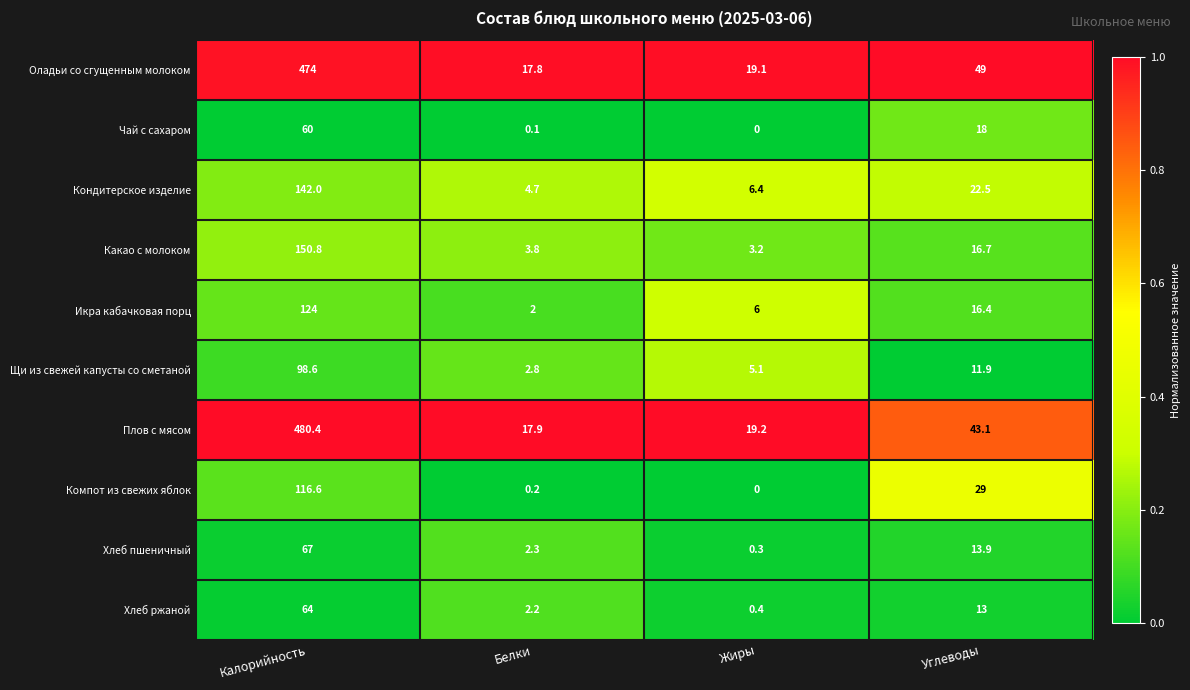

Which series has the largest total across all categories?

Плов с мясом